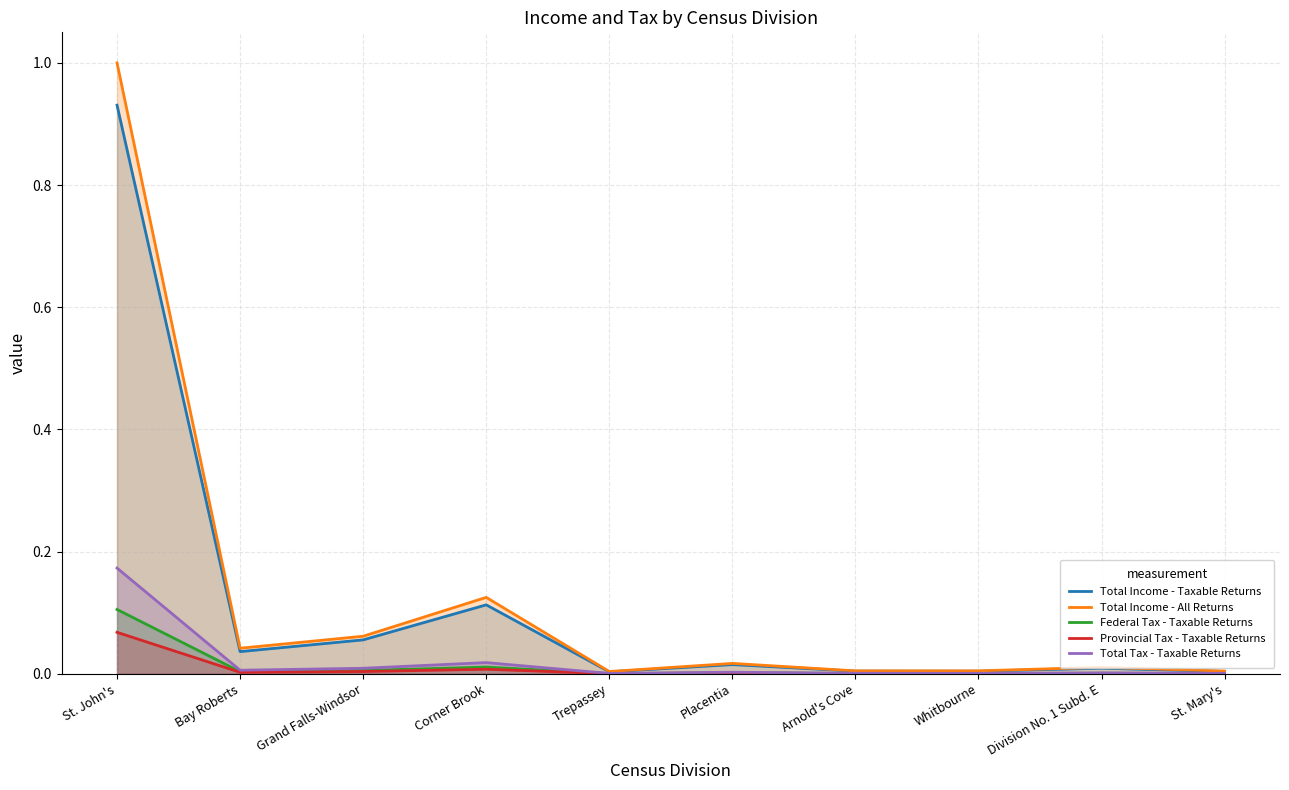

Reading left to right, list all the values displayed in this chart.

Total Income - Taxable Returns: 0.9	0.0	0.1	0.1	0.0	0.0	0.0	0.0	0.0	0.0
Total Income - All Returns: 1.0	0.0	0.1	0.1	0.0	0.0	0.0	0.0	0.0	0.0
Federal Tax - Taxable Returns: 0.1	0.0	0.0	0.0	0.0	0.0	0.0	0.0	0.0	0.0
Provincial Tax - Taxable Returns: 0.1	0.0	0.0	0.0	0.0	0.0	0.0	0.0	0.0	0.0
Total Tax - Taxable Returns: 0.2	0.0	0.0	0.0	0.0	0.0	0.0	0.0	0.0	0.0